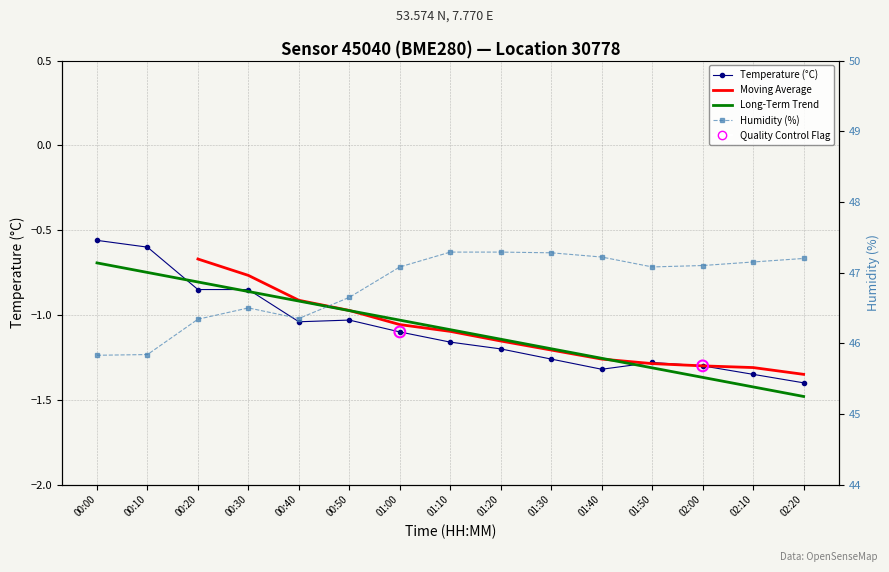

At which category is the sum across all series the highest?

01:10